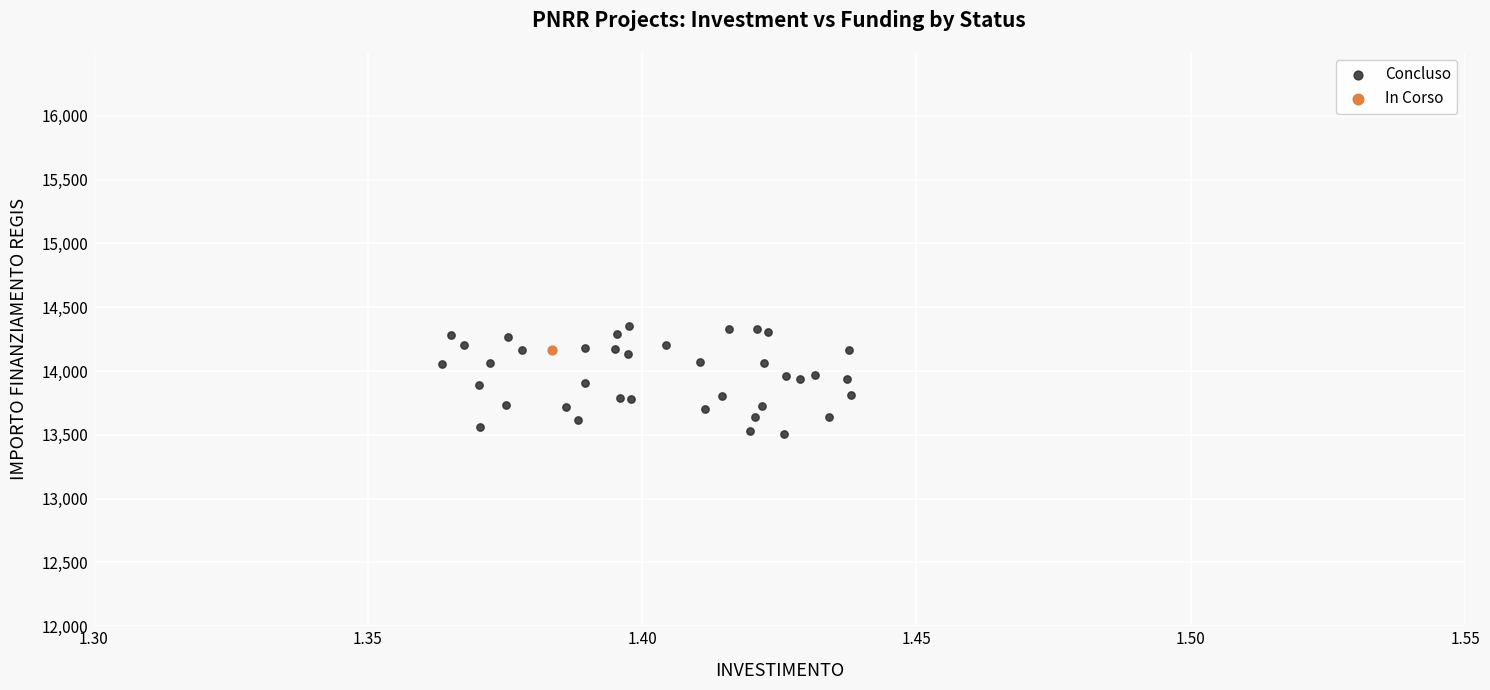

What are all the series names shown in the legend?

Concluso, In Corso